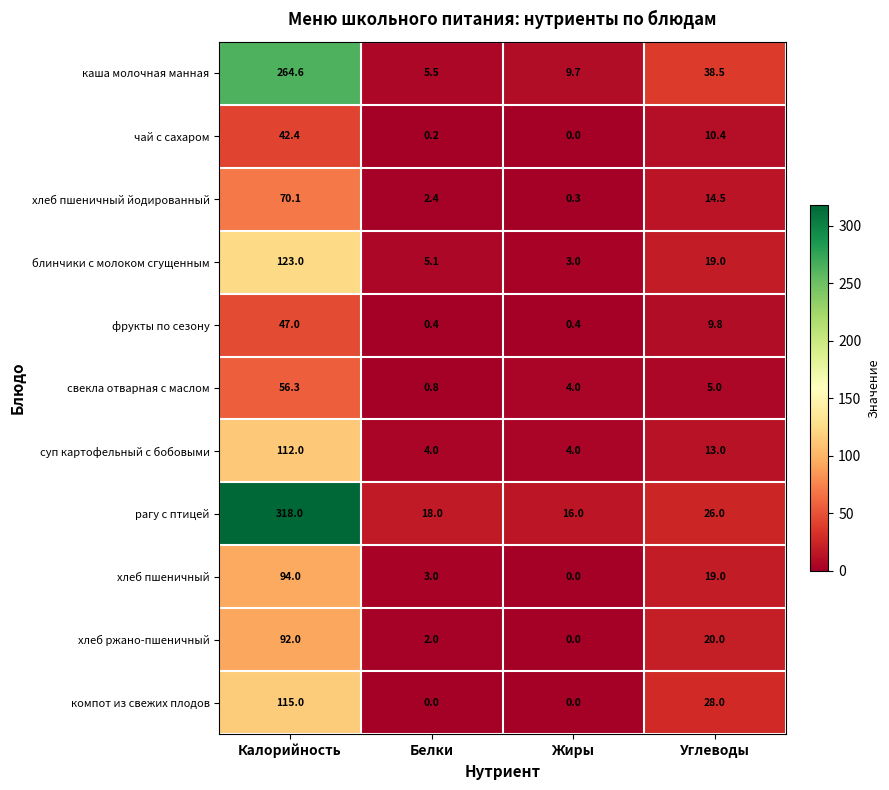

The блинчики с молоком сгущенным series shows 1.0 at Белки. True or false?

False